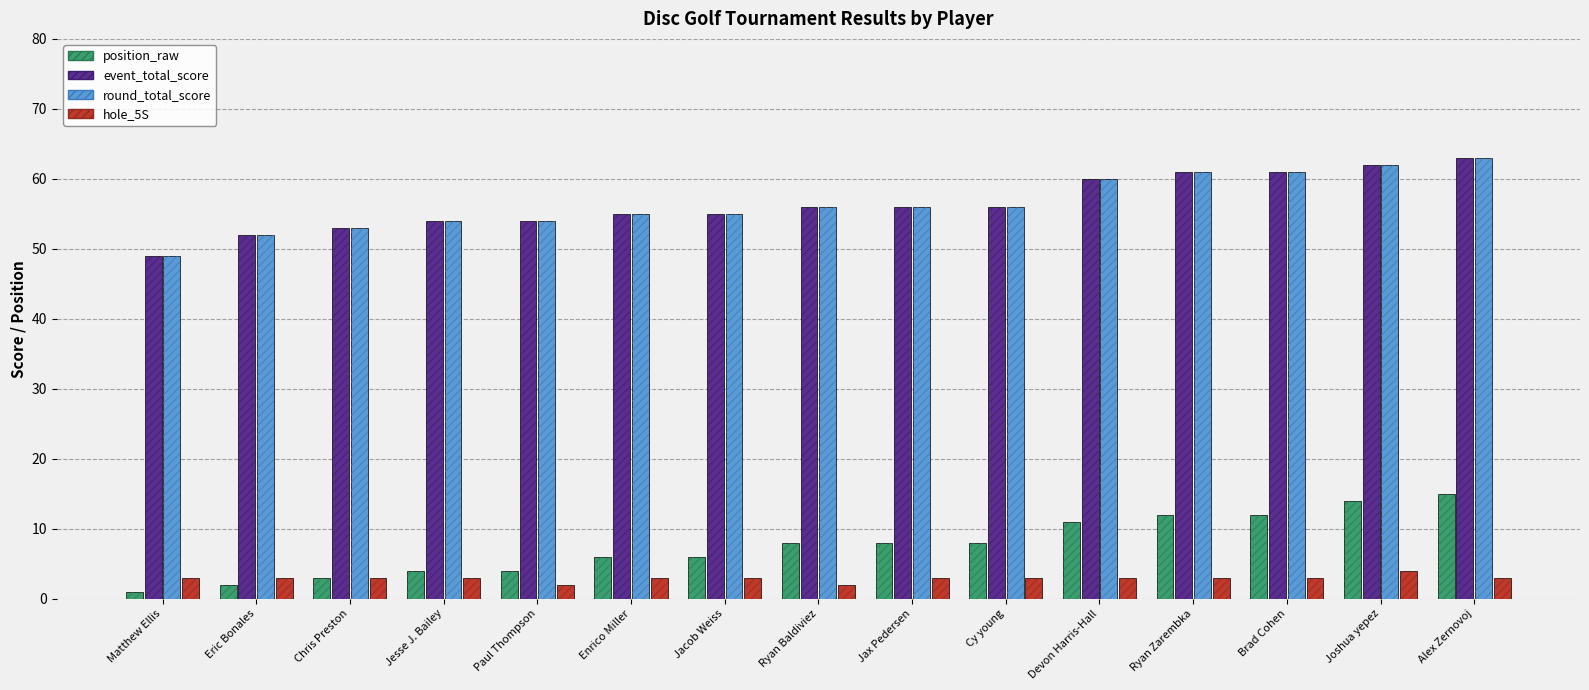

What is the value of the event_total_score bar at the 5th from the left?

54